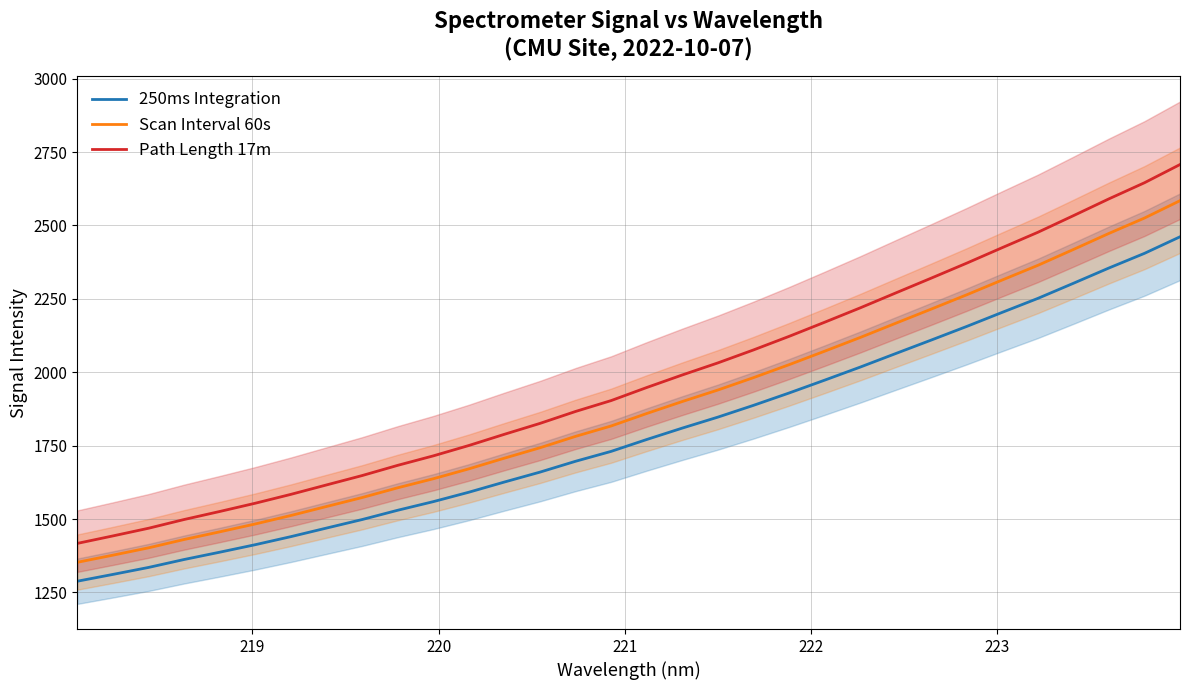

How many data points in 250ms Integration are less than 1771?

16